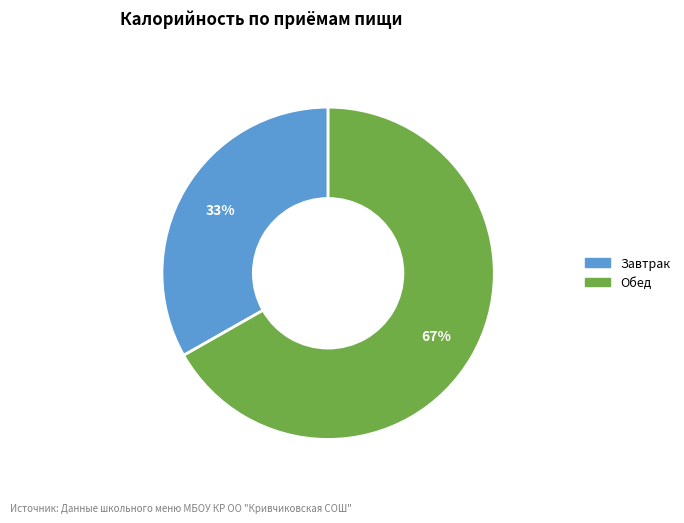

Do Завтрак and Обед together represent more than half of the pie?

Yes